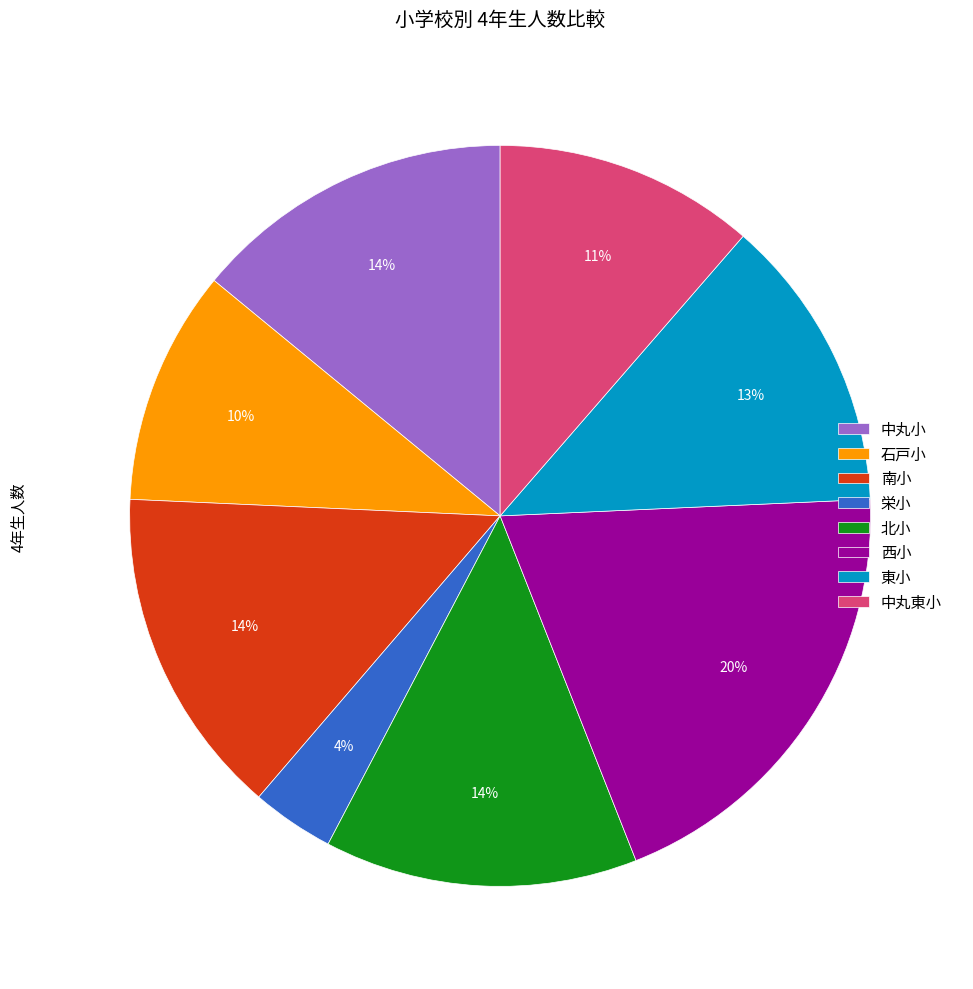

To the nearest percent, what is the average slice percentage?

12%